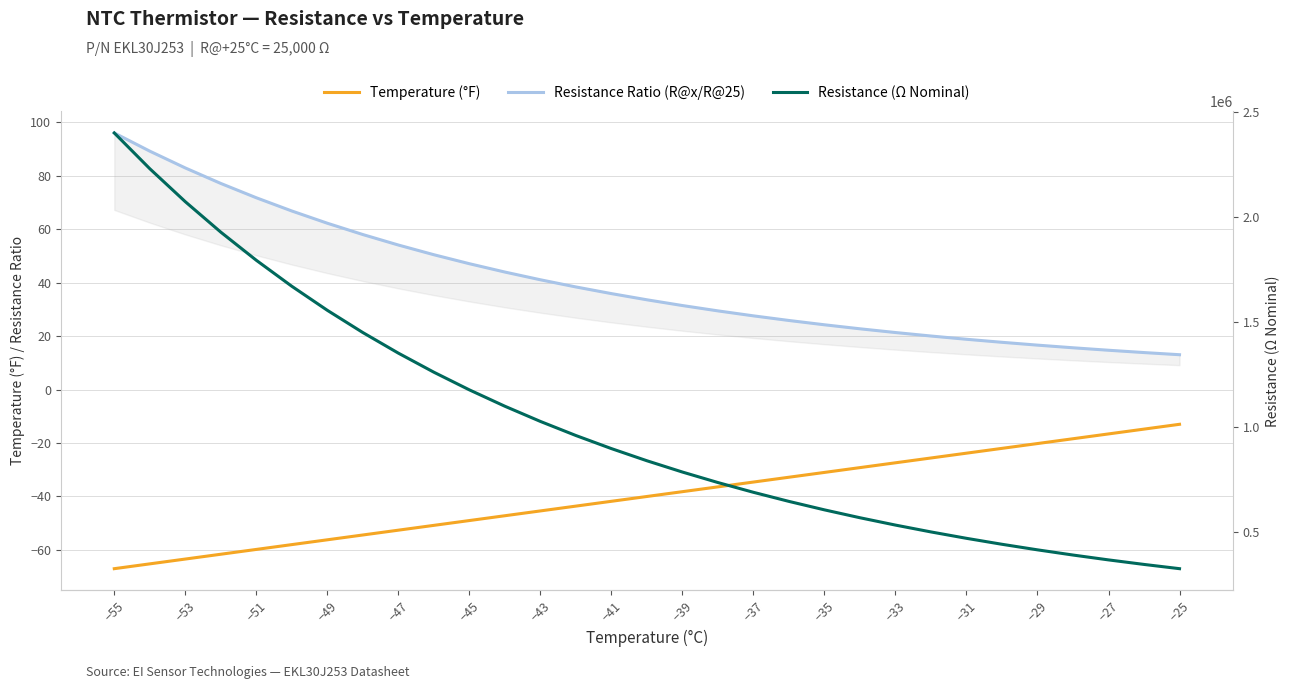

What is the average value of the Resistance (Ω Nominal) series?

1016830.5